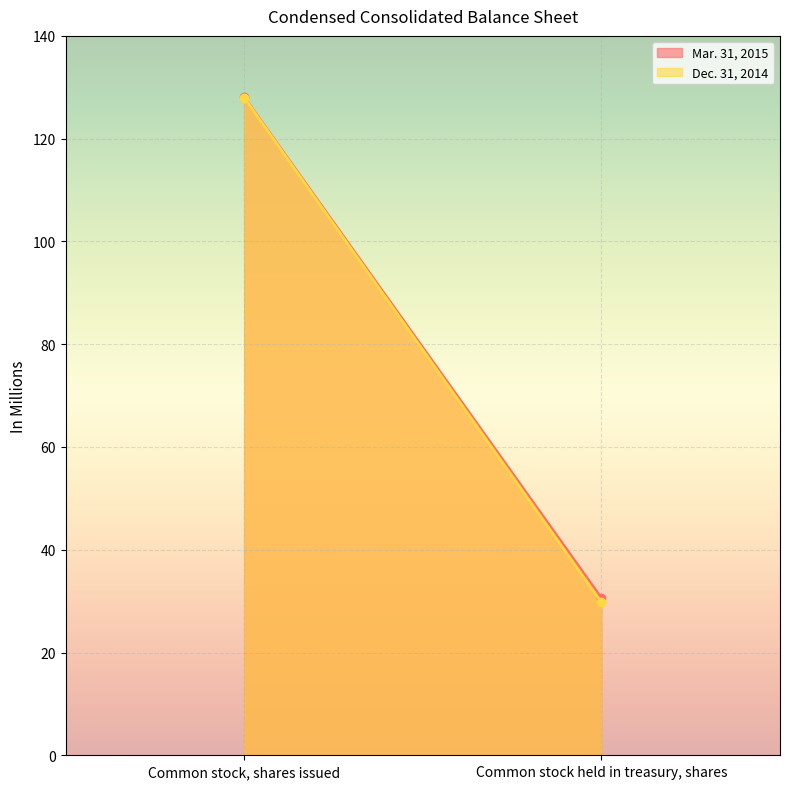

The Dec. 31, 2014 series shows 29.8 at Common stock held in treasury, shares. True or false?

True